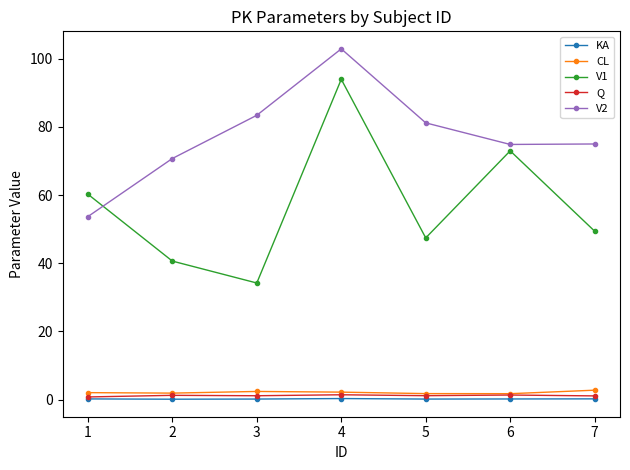

True or false: CL and KA cross at least once.

False